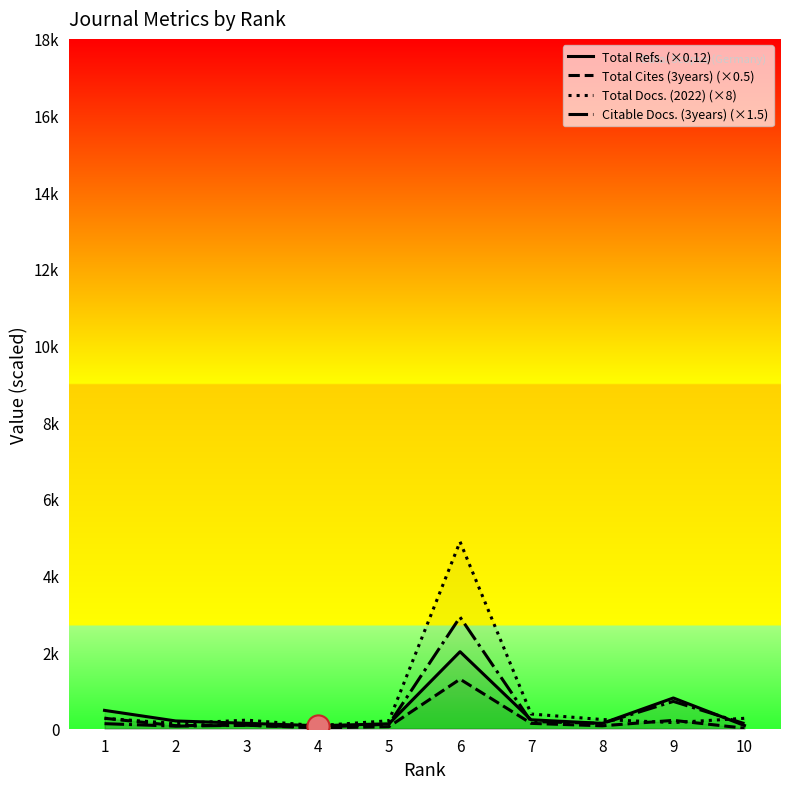

How many lines are shown in the chart?

4